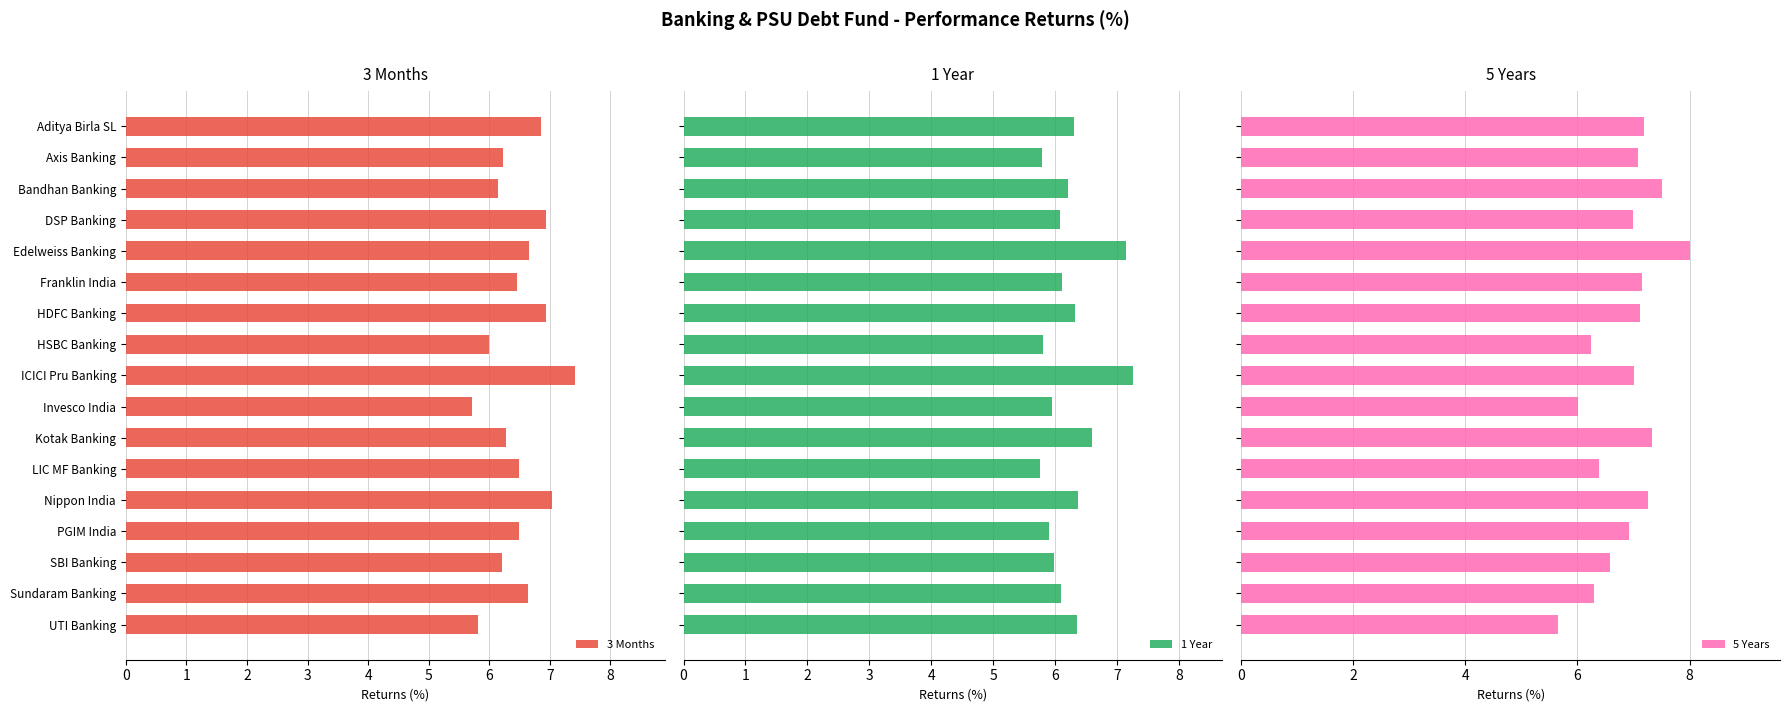

What is the value of the 3 Months bar at the 15th from the left?

6.2